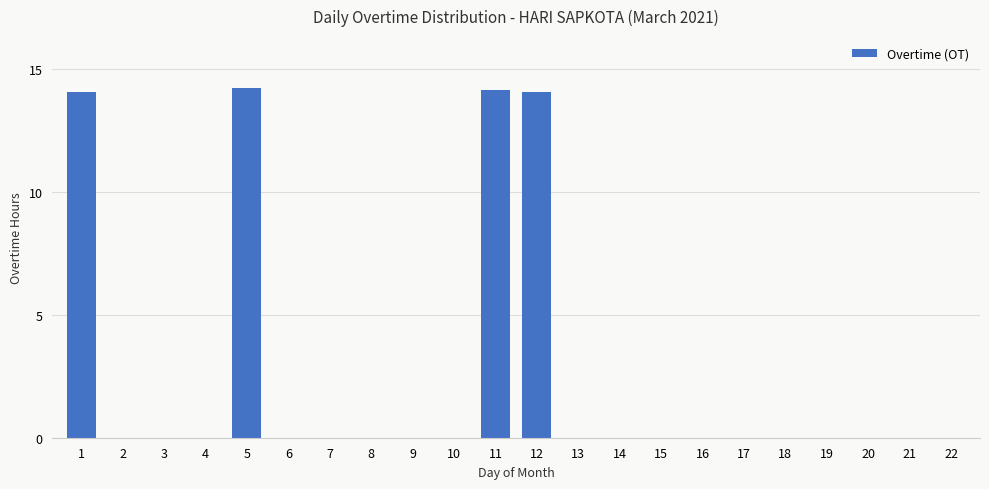

Are the bars horizontal?

No